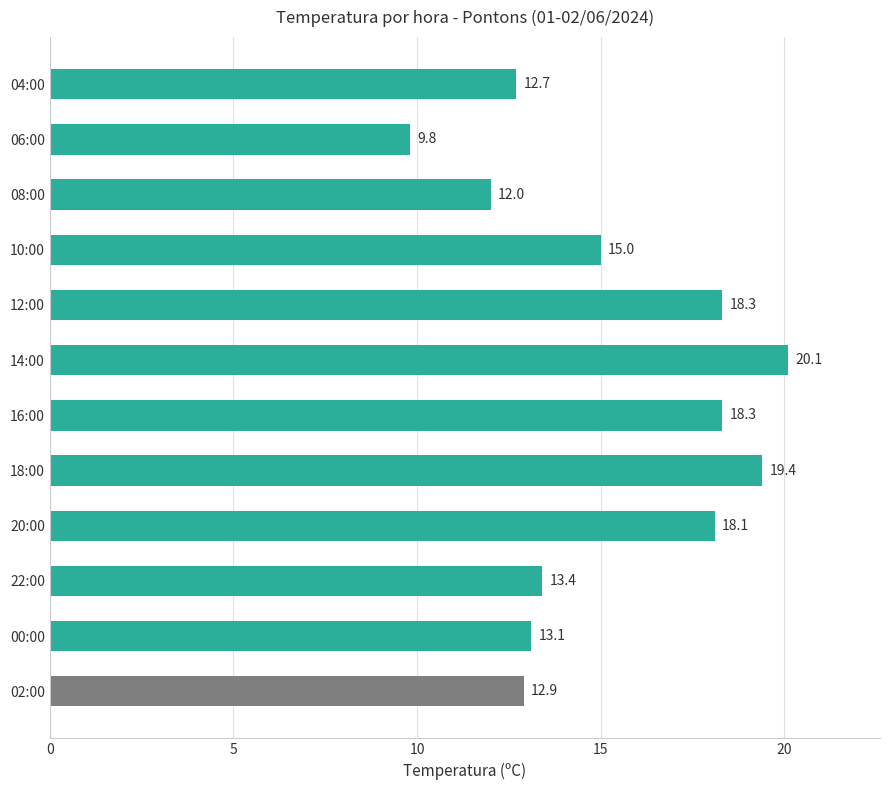

What is the ratio of the value at 18:00 to the value at 06:00?

2.0